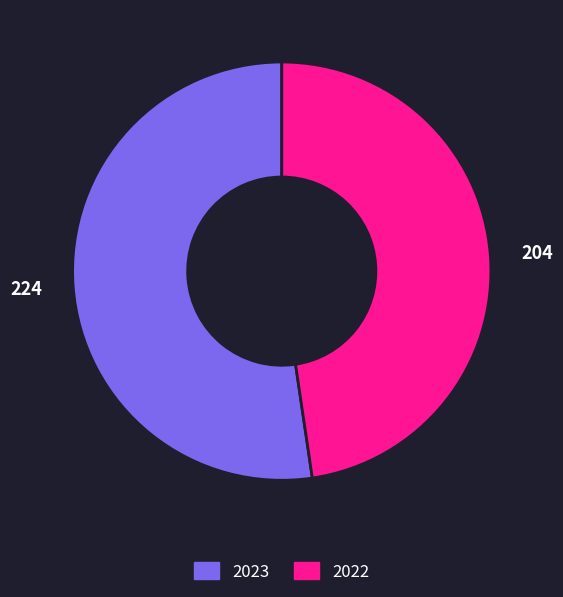

Rank the categories by value from highest to lowest.

224, 204